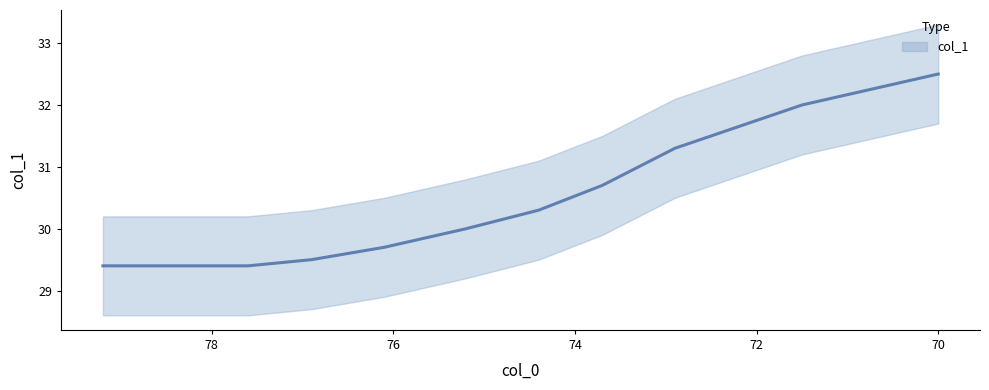

How many categories are shown in the chart?

11